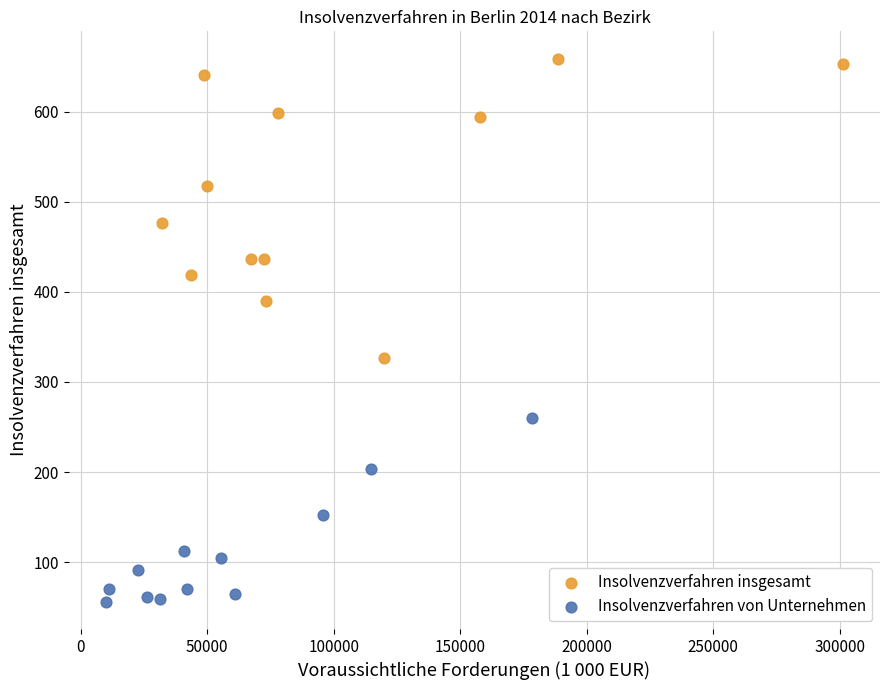

Which series reaches the minimum Y coordinate?

Insolvenzverfahren von Unternehmen